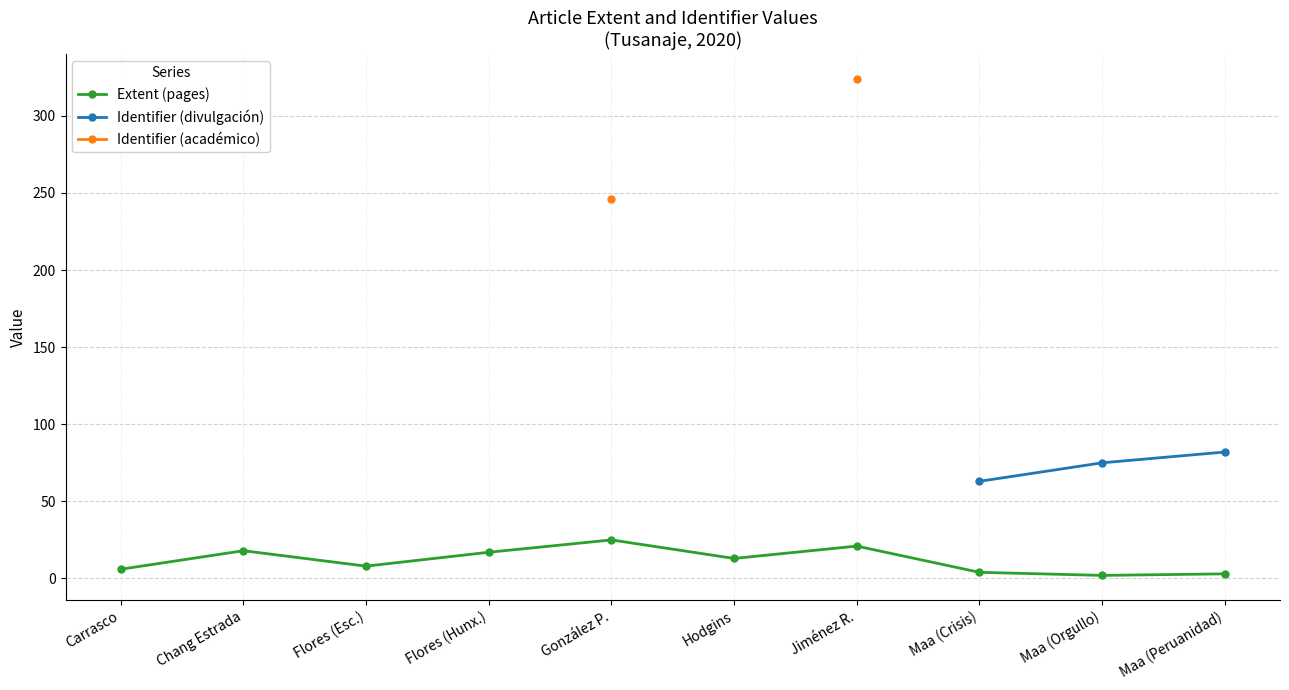

What is the value of the Identifier (divulgación) point at the 10th from the left?

82.0